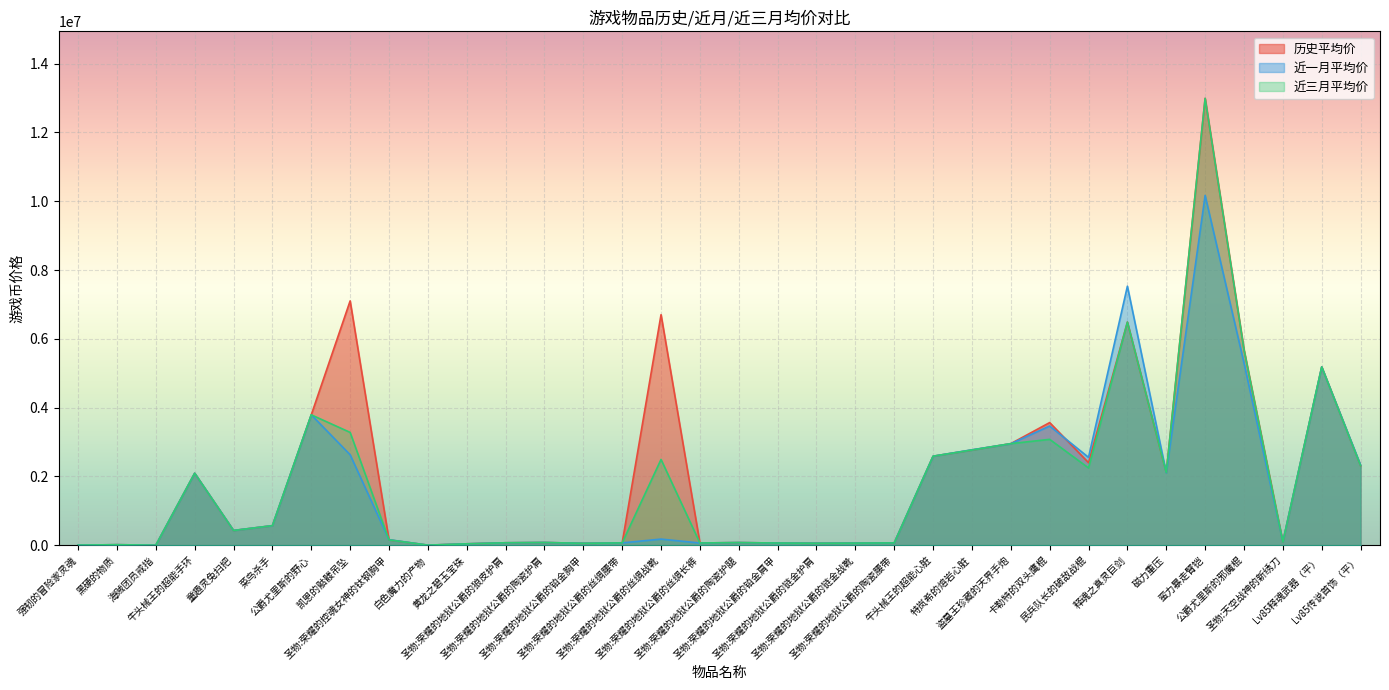

Which category has the highest value in the 近三月平均价 series?

蛮力暴走臂铠